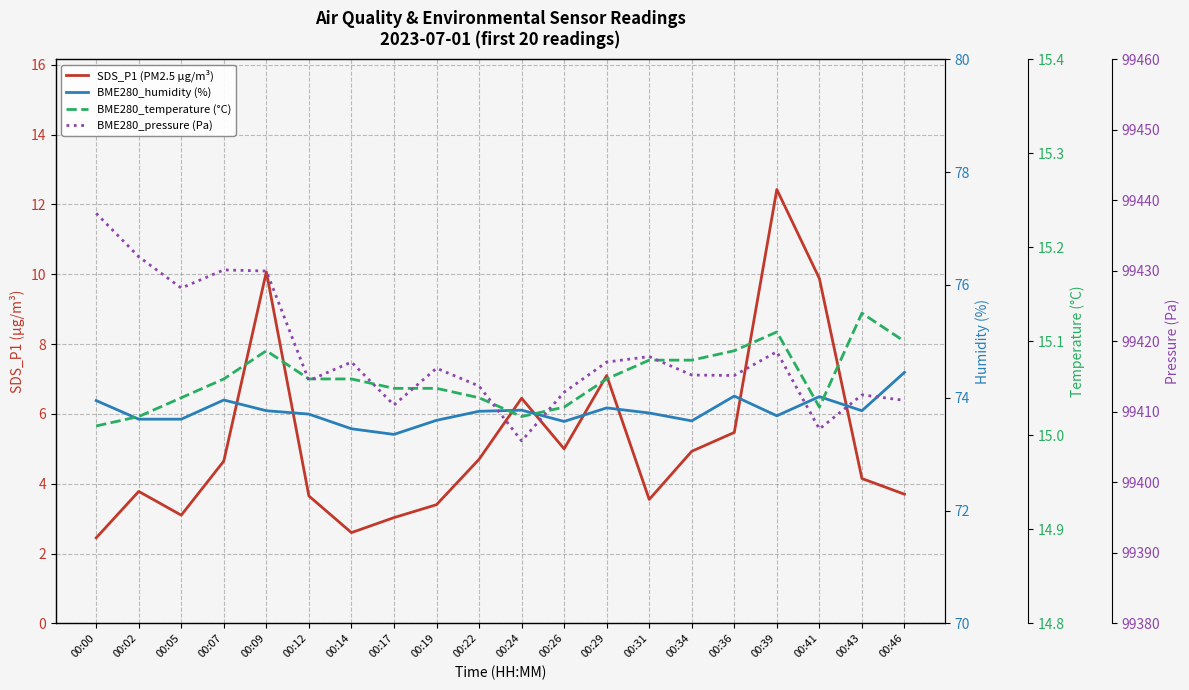

What is the value of the SDS_P1 (PM2.5 µg/m³) point at the 13th from the left?

7.1